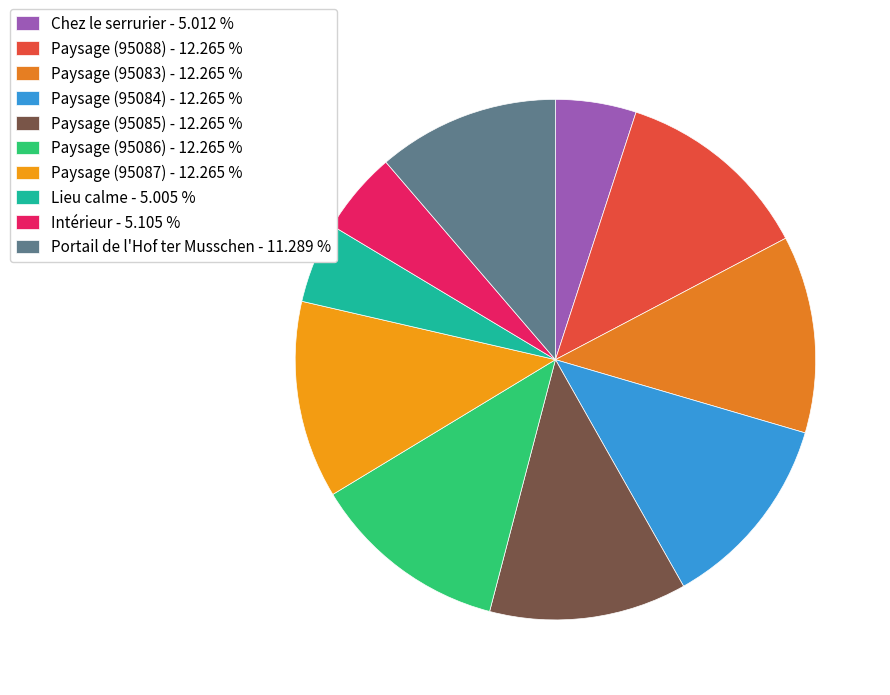

Count the number of slices in the pie.

10